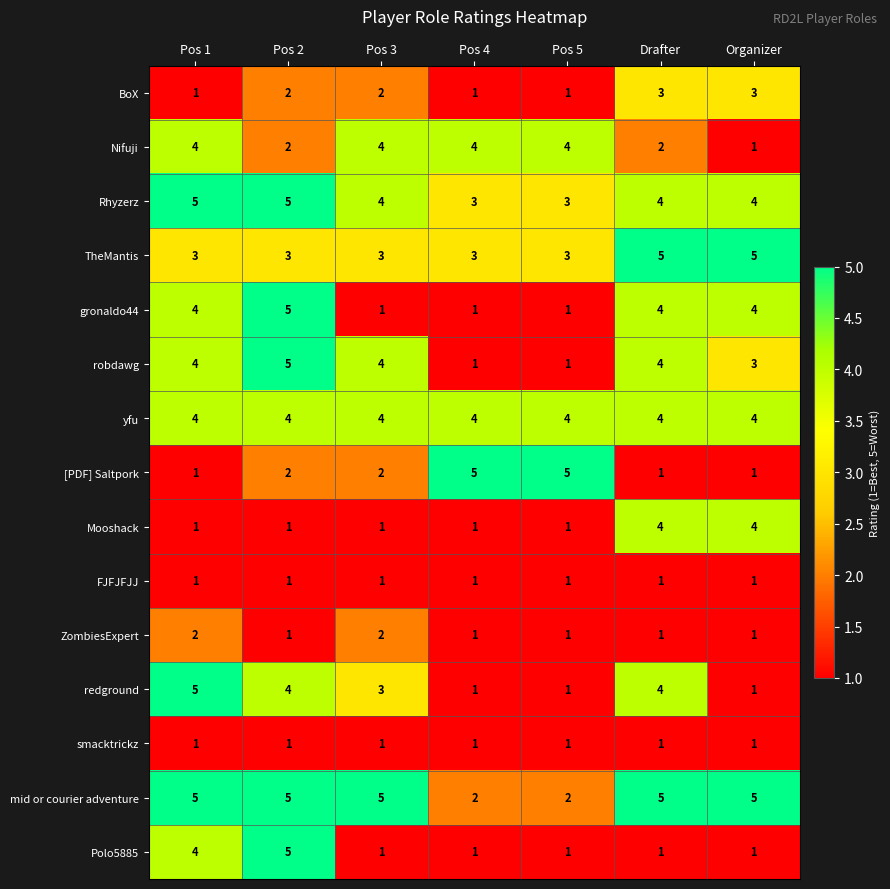

True or false: redground has a value of 9 at Pos 1.

False